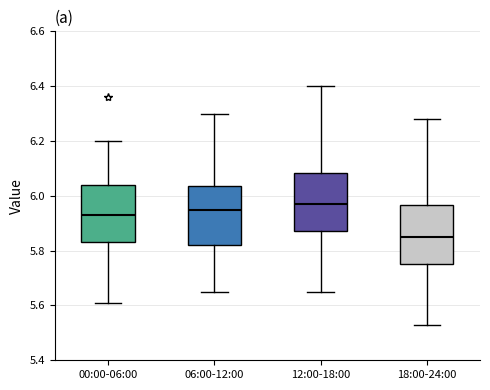

Which box's median line is the lowest?

18:00-24:00